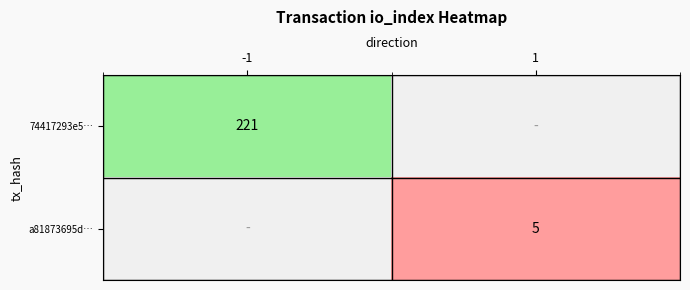

True or false: 74417293e5… has a value of 221 at -1.

True